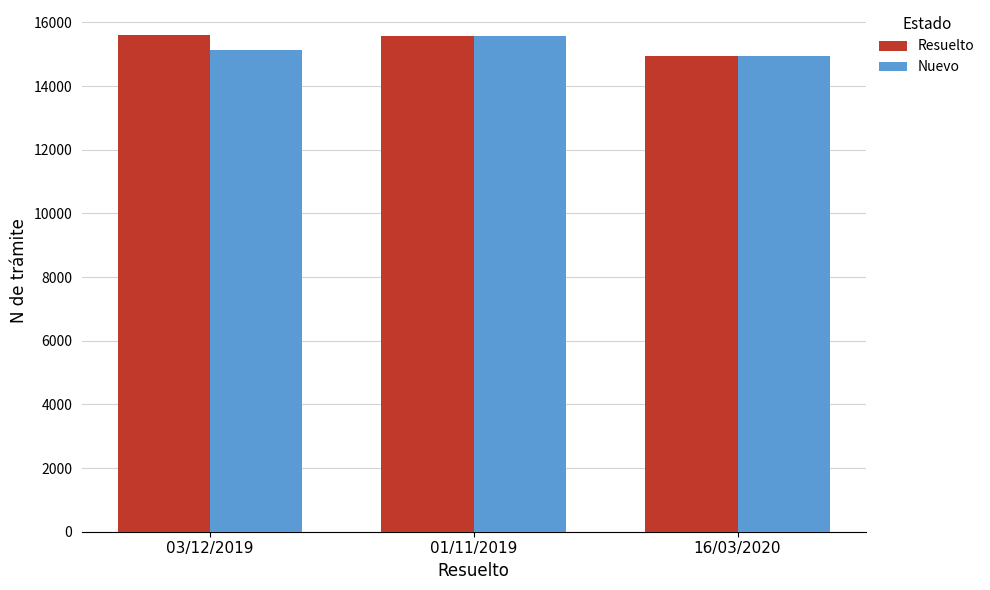

What are all the series names shown in the legend?

Resuelto, Nuevo